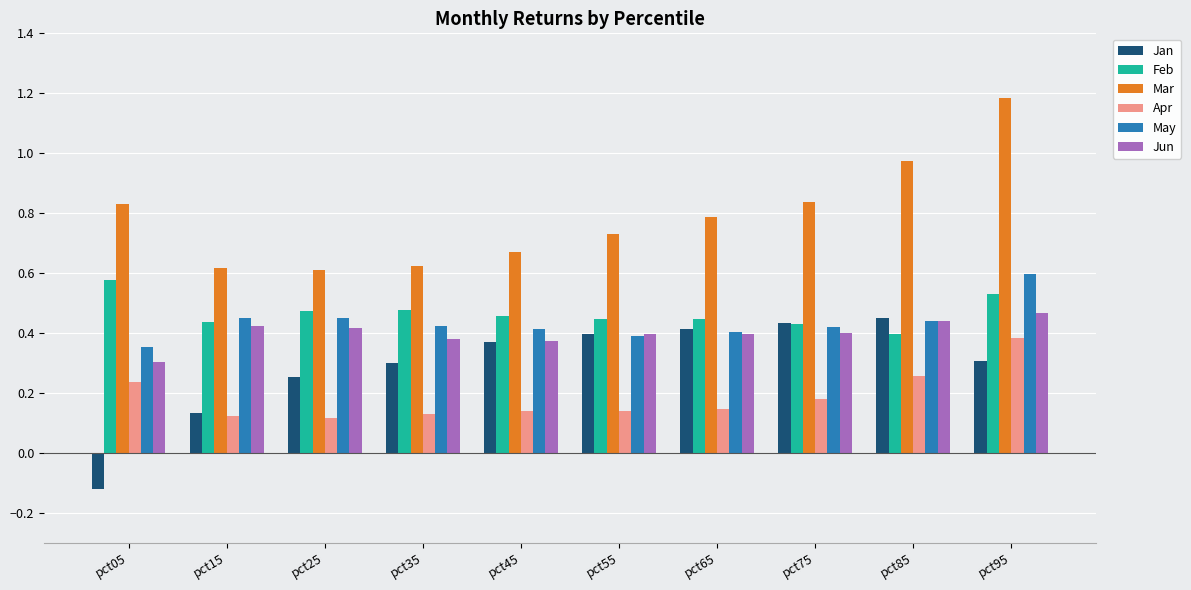

The value of Jan at pct95 is 0.1. True or false?

False